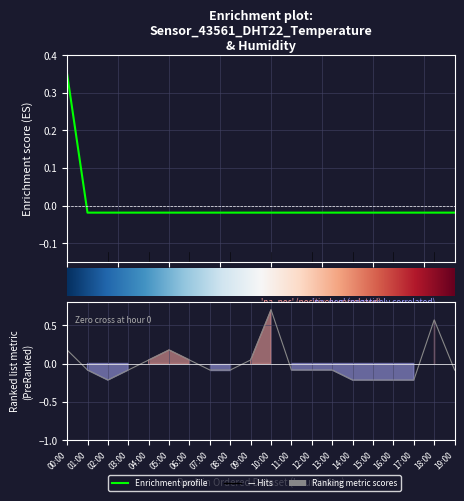

Reading left to right, transcribe all the data shown in this chart.

temperature: 0.3	-0.0	-0.0	-0.0	-0.0	-0.0	-0.0	-0.0	-0.0	-0.0	-0.0	-0.0	-0.0	-0.0	-0.0	-0.0	-0.0	-0.0	-0.0	-0.0
humidity: 0.2	-0.1	-0.2	-0.1	0.0	0.2	0.0	-0.1	-0.1	0.0	0.7	-0.1	-0.1	-0.1	-0.2	-0.2	-0.2	-0.2	0.6	-0.1